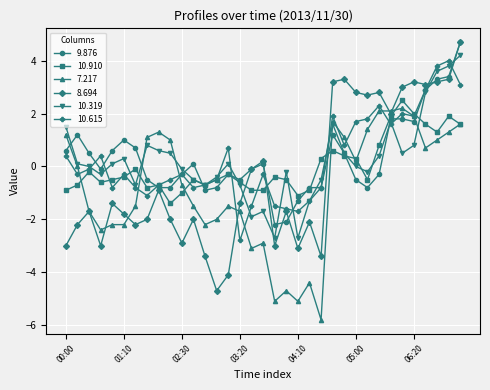

How many lines are shown in the chart?

6